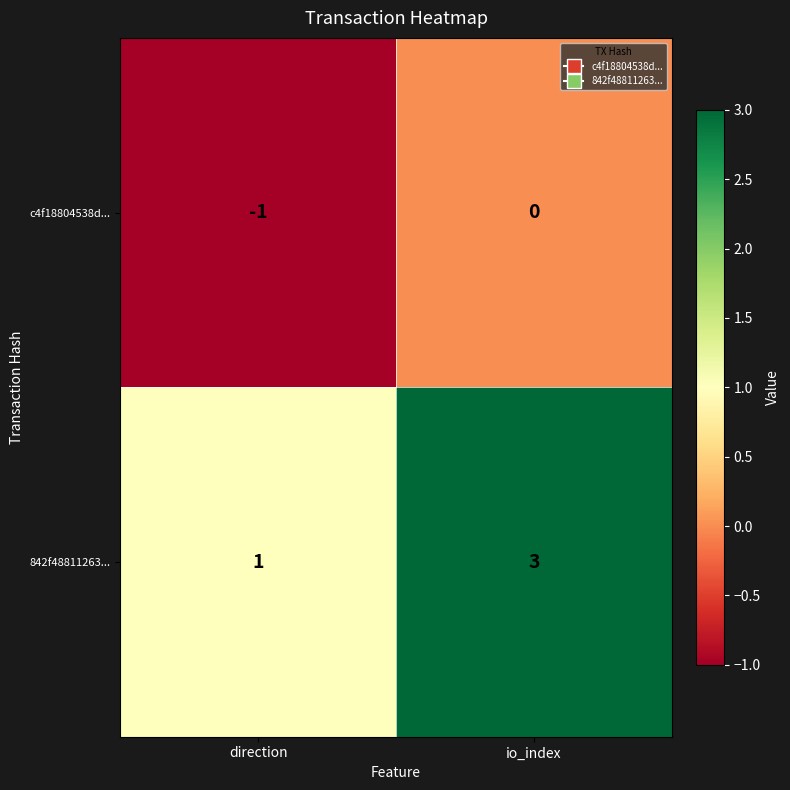

At which label does c4f18804538d... reach its minimum?

direction